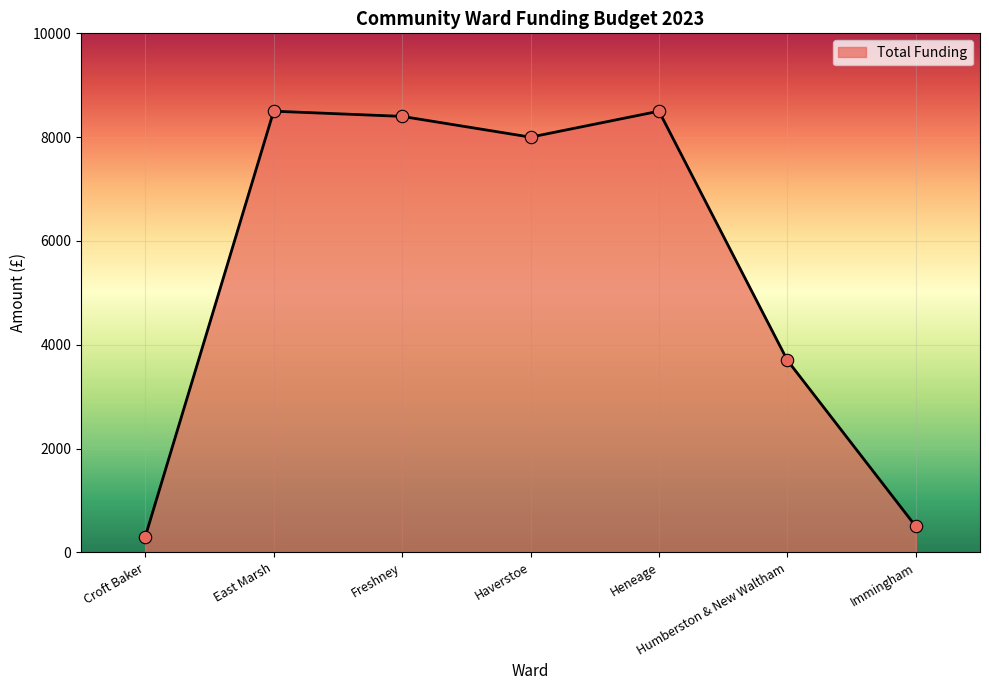

What is the change in value from Croft Baker to Freshney?

+8100